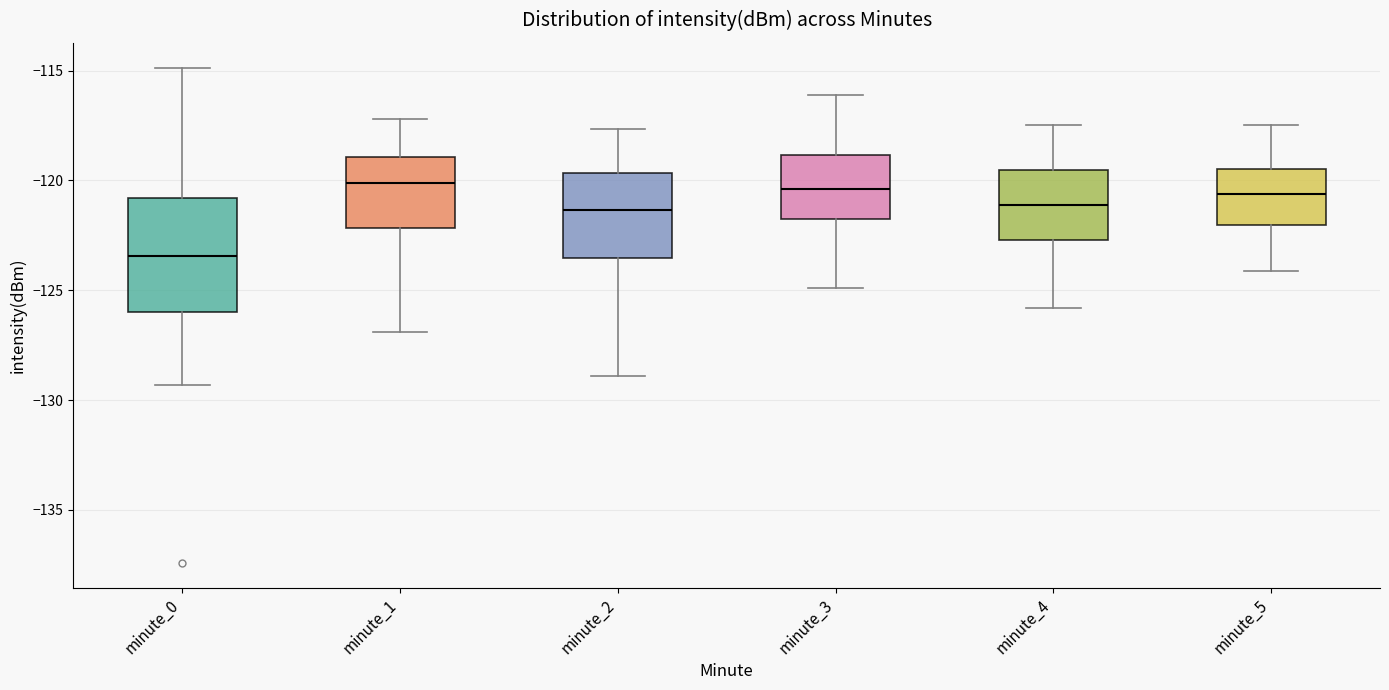

Reading left to right, transcribe this box plot: for each box, give where its median line is, the range the box spans, and where its two whiskers end, as read against the y-axis. The values are not printed on the chart, so give them approximately, as read against the axis.

minute_0: median -123.5, box -126.0 to -121.0, whiskers -129.5 to -115.0
minute_1: median -120.0, box -122.0 to -119.0, whiskers -127.0 to -117.0
minute_2: median -121.5, box -123.5 to -119.5, whiskers -129.0 to -117.5
minute_3: median -120.5, box -122.0 to -119.0, whiskers -125.0 to -116.0
minute_4: median -121.0, box -122.5 to -119.5, whiskers -126.0 to -117.5
minute_5: median -120.5, box -122.0 to -119.5, whiskers -124.0 to -117.5